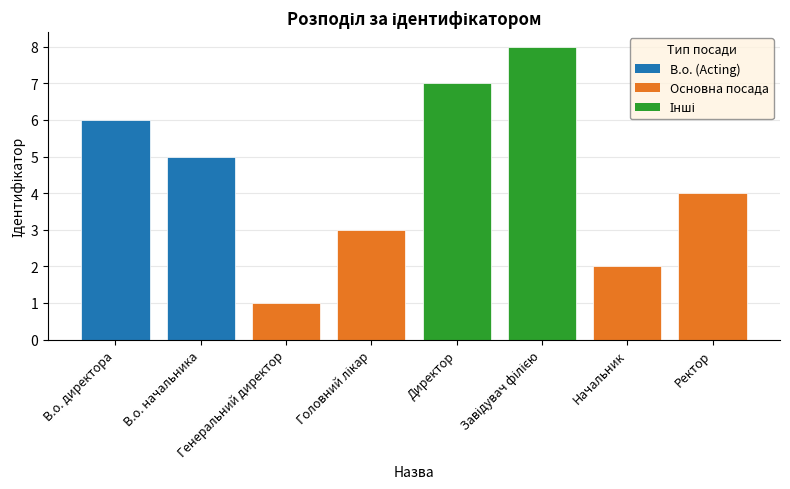

At which label does the data first exceed 5?

В.о. директора